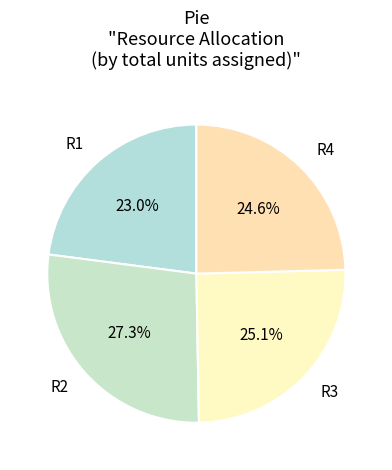

To the nearest percent, what portion does R2 represent?

27%